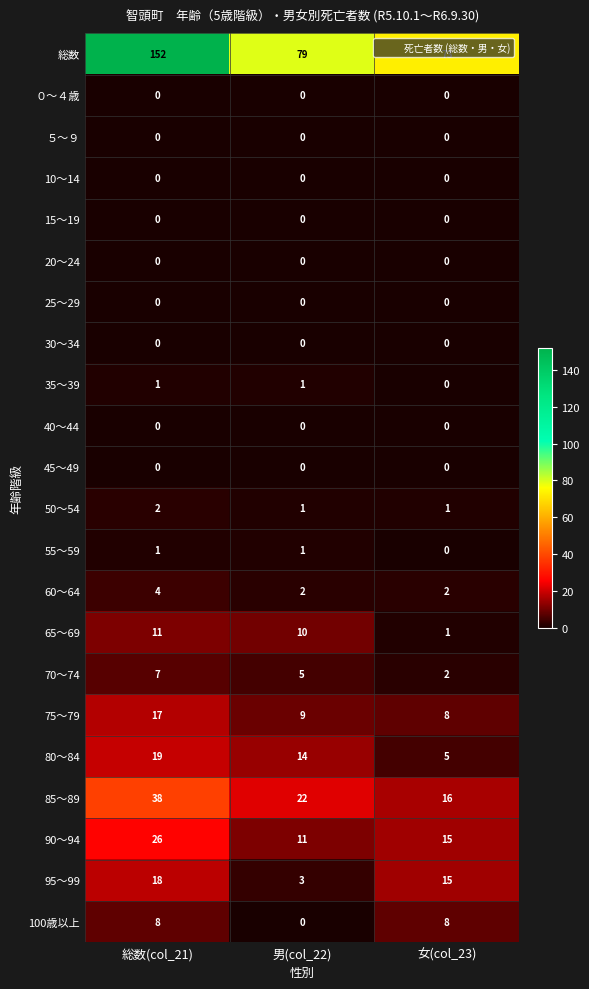

What is the difference between the 70～74 values at 総数(col_21) and 女(col_23)?

5